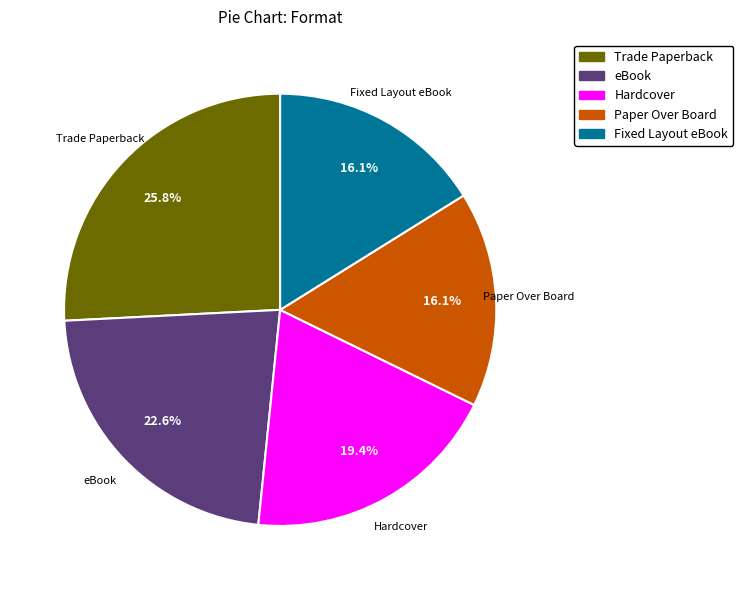

How many slices are in this pie chart?

5